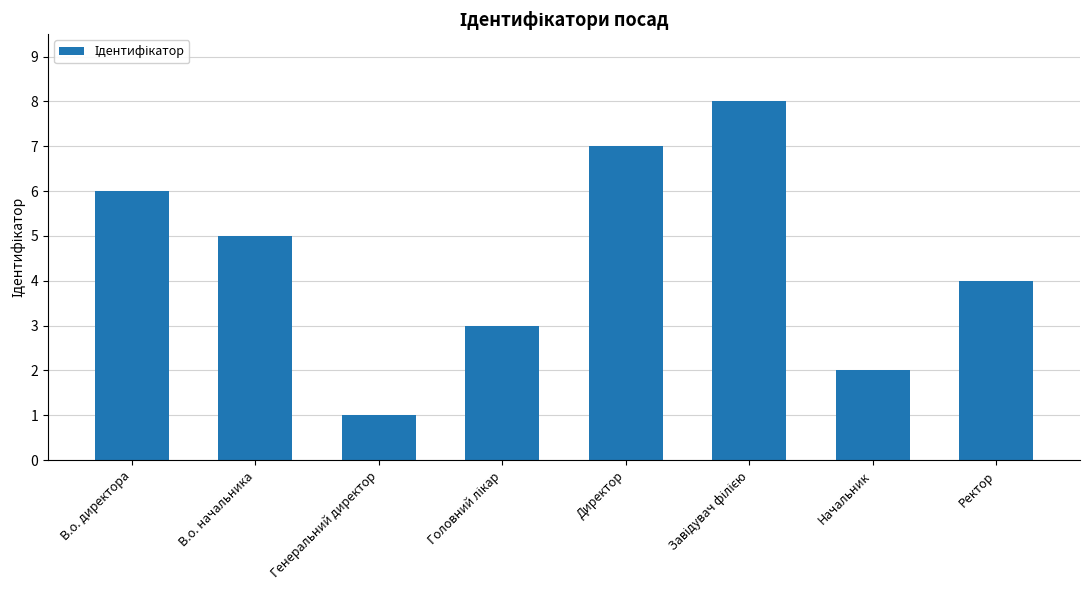

What is the smallest value displayed?

1